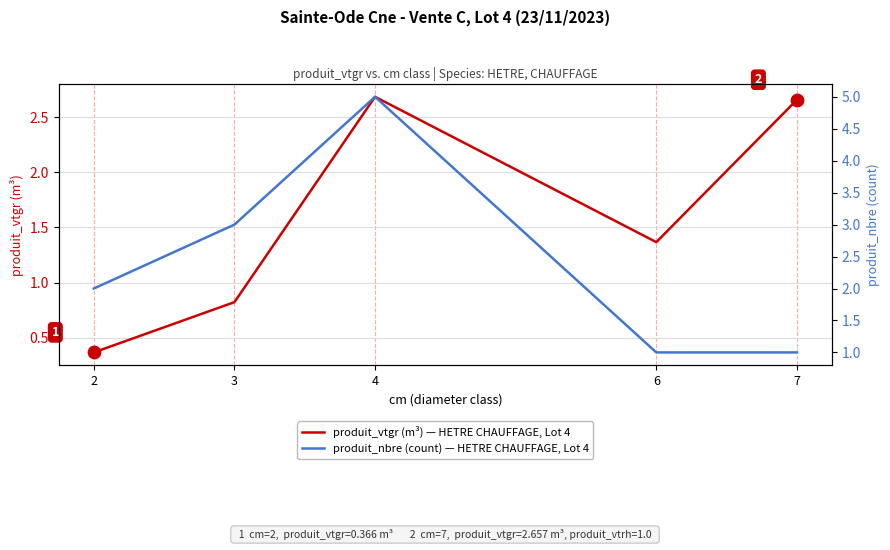

Is the value of produit_vtgr (m³) — HETRE CHAUFFAGE, Lot 4 at 6 greater than the value of produit_nbre (count) — HETRE CHAUFFAGE, Lot 4 at 7?

Yes